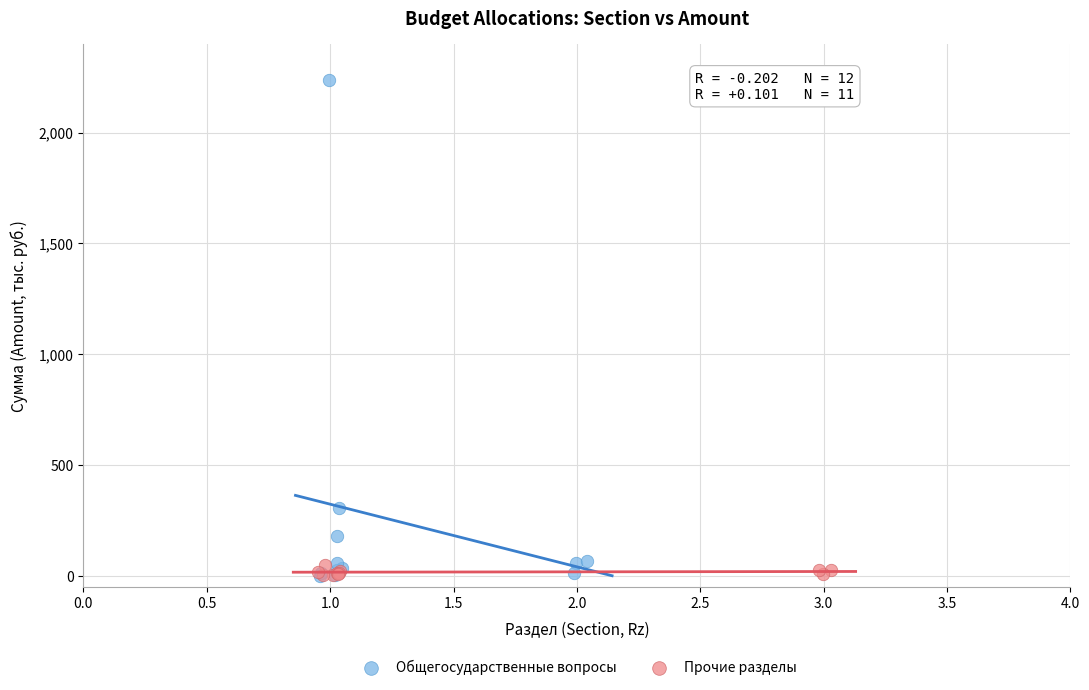

Which series has the widest spread of Y values?

Общегосударственные вопросы